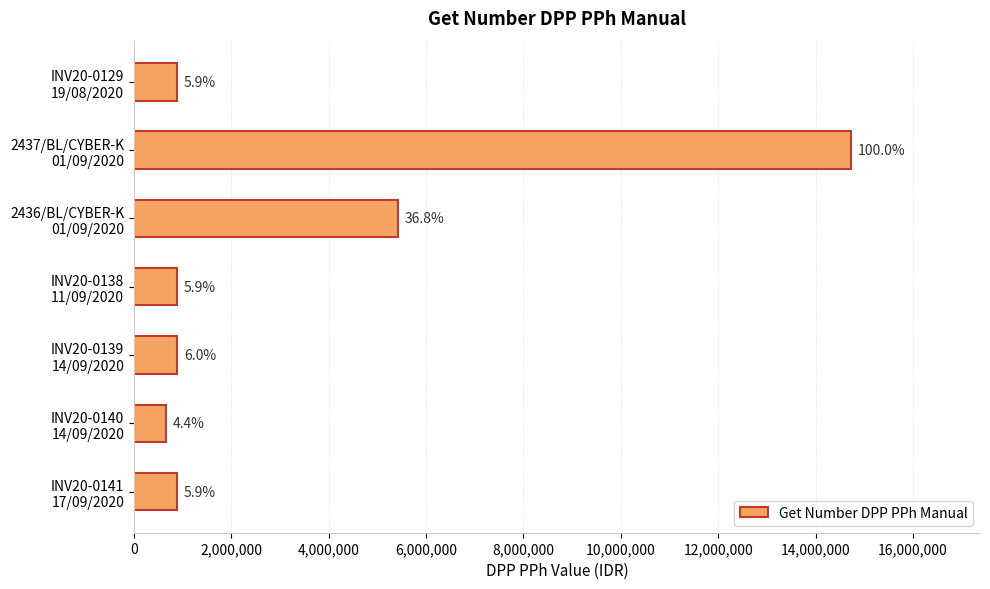

Does the chart contain stacked bars?

No